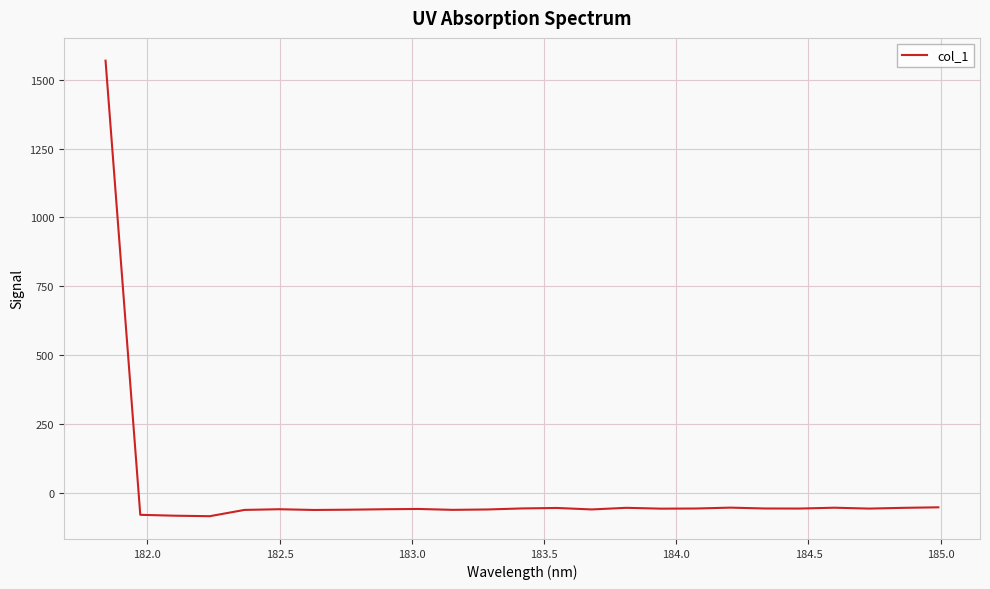

What is the minimum value shown in the chart?

-86.0